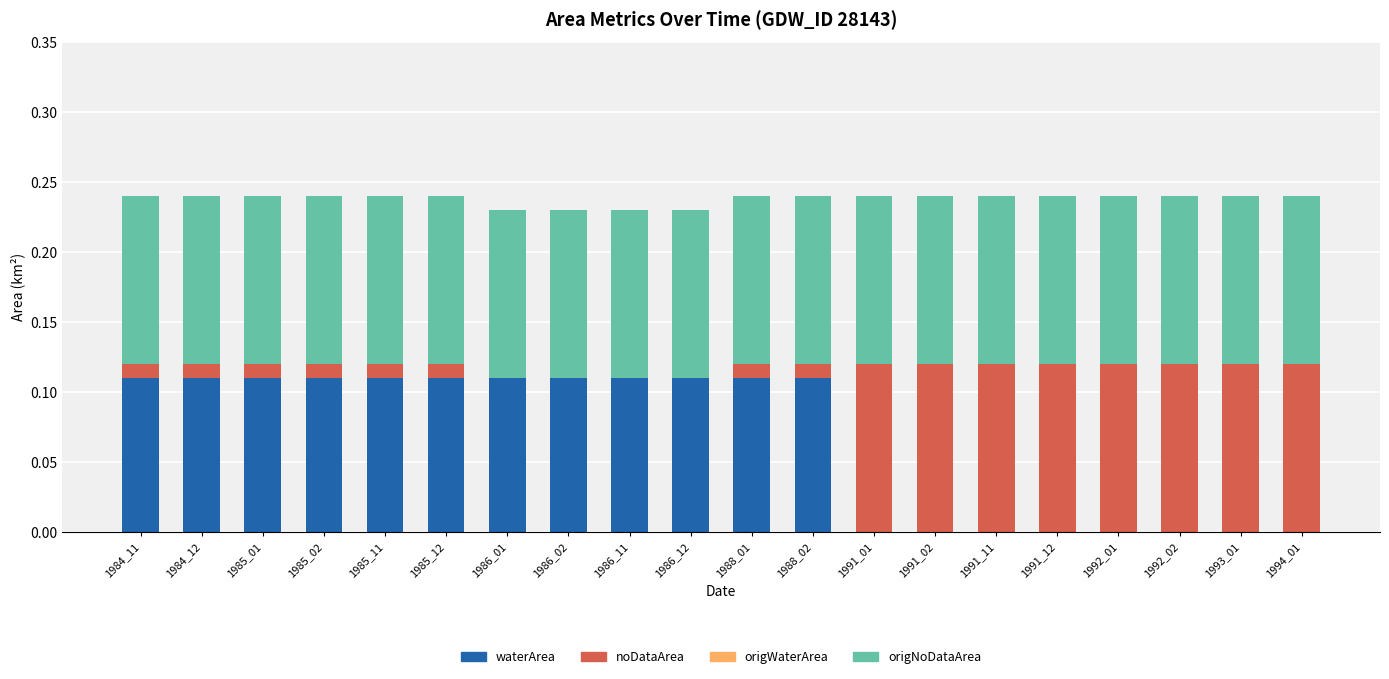

How many series are shown in this chart?

3